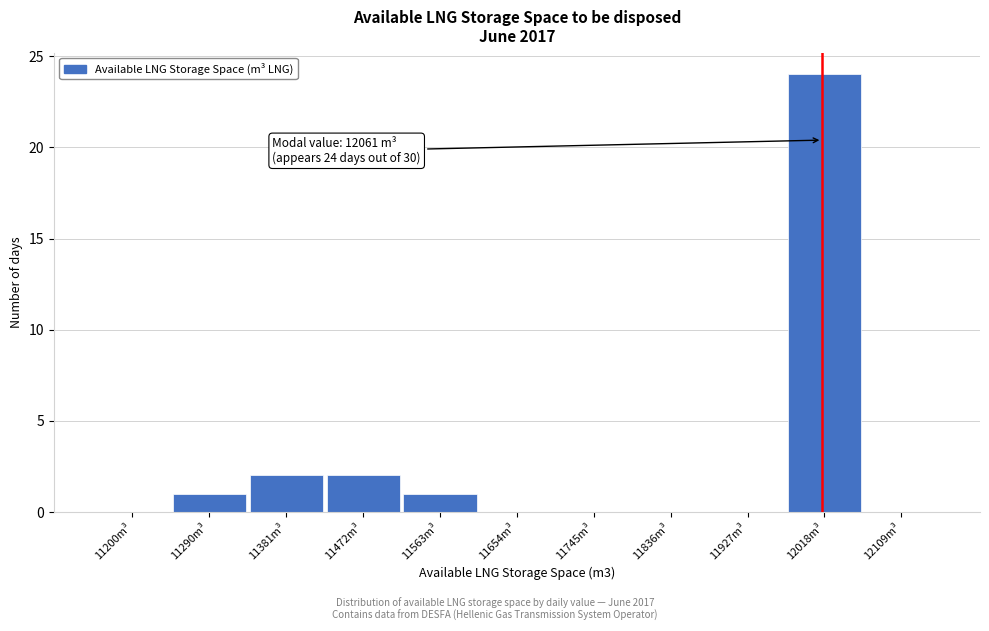

Reading left to right, transcribe all the data shown in this chart.

11200m³=0	11290m³=1	11381m³=2	11472m³=2	11563m³=1	11654m³=0	11745m³=0	11836m³=0	11927m³=0	12018m³=24	12109m³=0